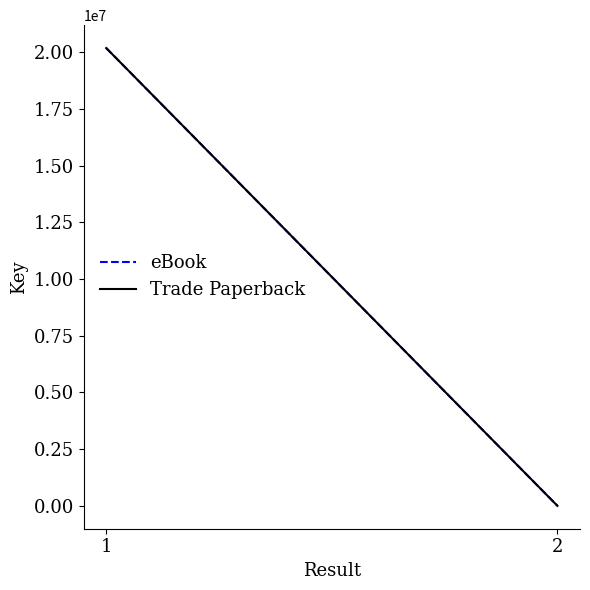

How many Trade Paperback values are between 657 and 20177330?

2